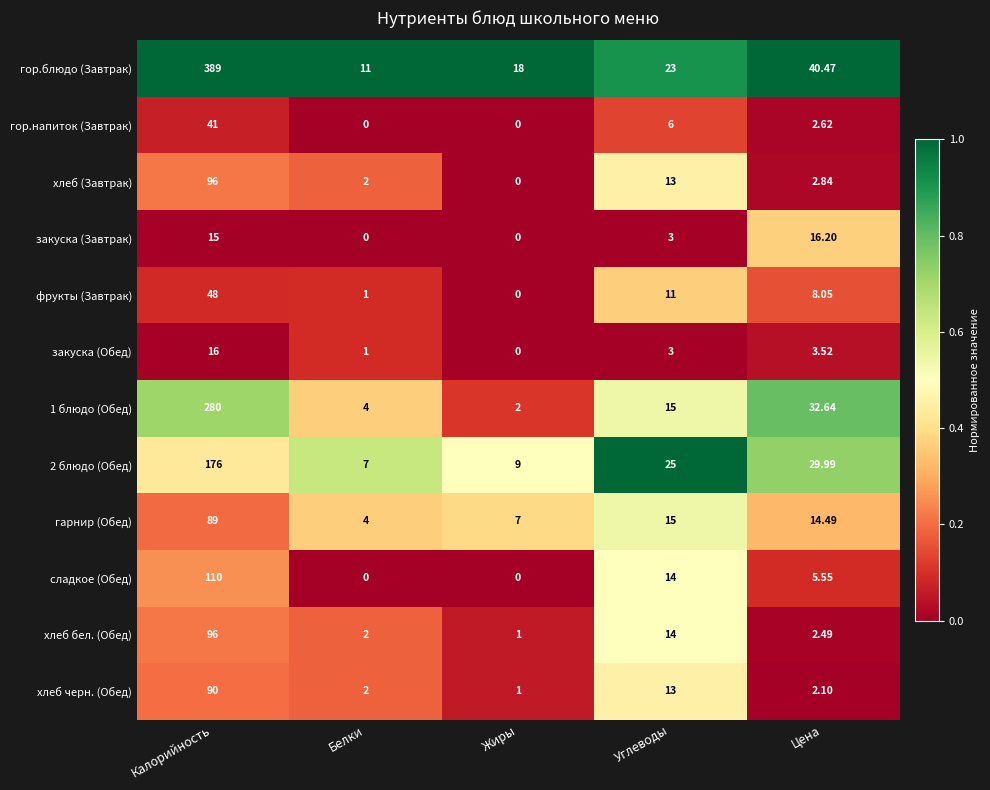

At which label is гор.напиток (Завтрак) closest to 20?

Углеводы